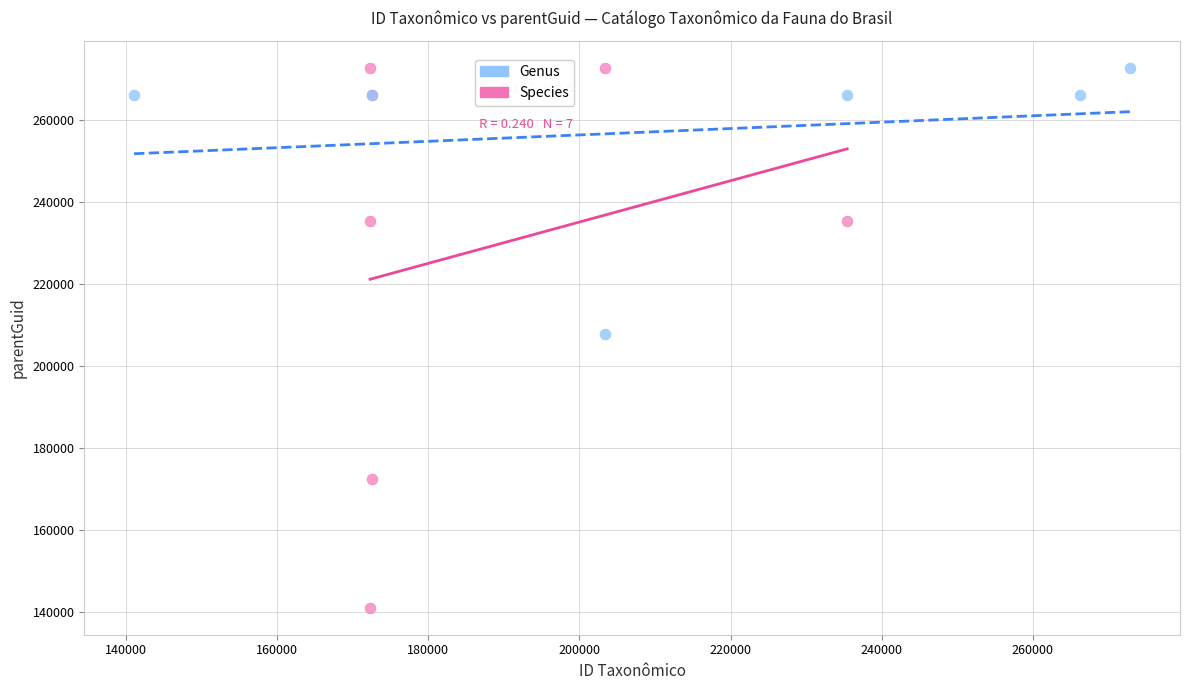

Which series has the widest spread of Y values?

Species